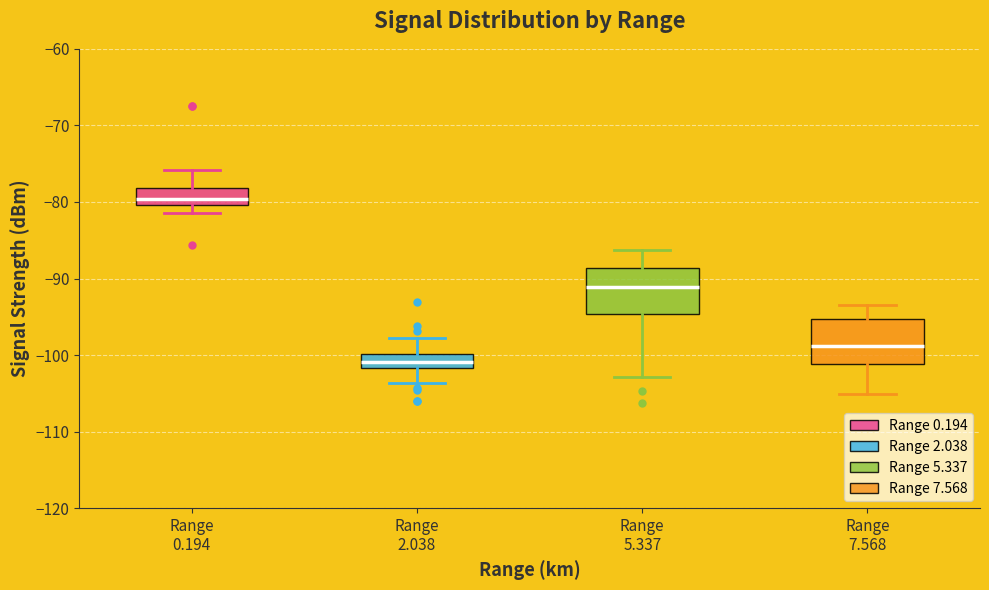

Which box has the highest median line?

Range 0.194